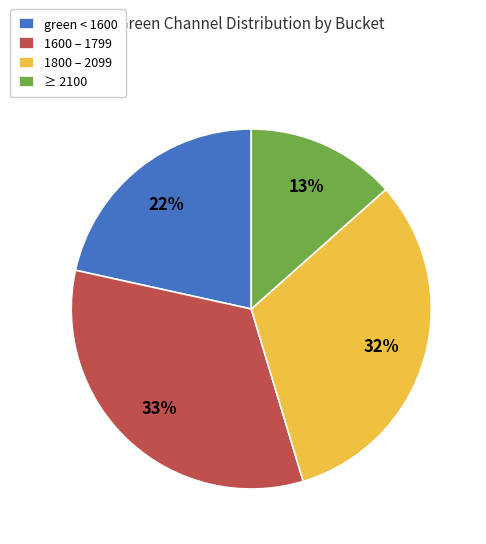

Which slice is the largest?

1600 – 1799